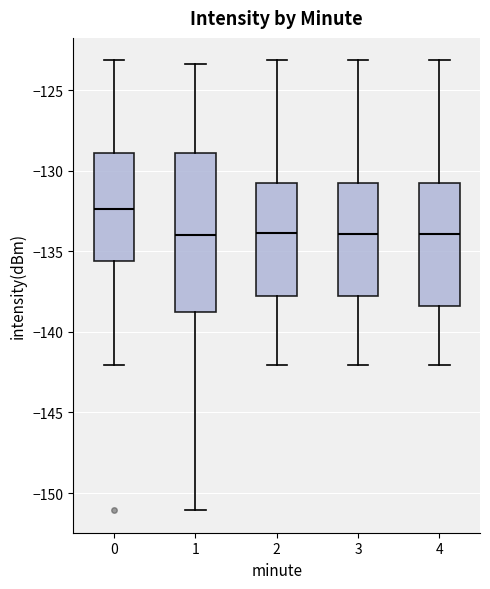

Reading left to right, read every box against the y-axis: the position of its median line, the range the box covers, and the ends of its whiskers. The values are not printed on the chart, so give them approximately, as read against the axis.

0: median -132.5, box -135.5 to -129.0, whiskers -142.0 to -123.0
1: median -134.0, box -138.5 to -129.0, whiskers -151.0 to -123.5
2: median -134.0, box -138.0 to -130.5, whiskers -142.0 to -123.0
3: median -134.0, box -138.0 to -130.5, whiskers -142.0 to -123.0
4: median -134.0, box -138.5 to -130.5, whiskers -142.0 to -123.0